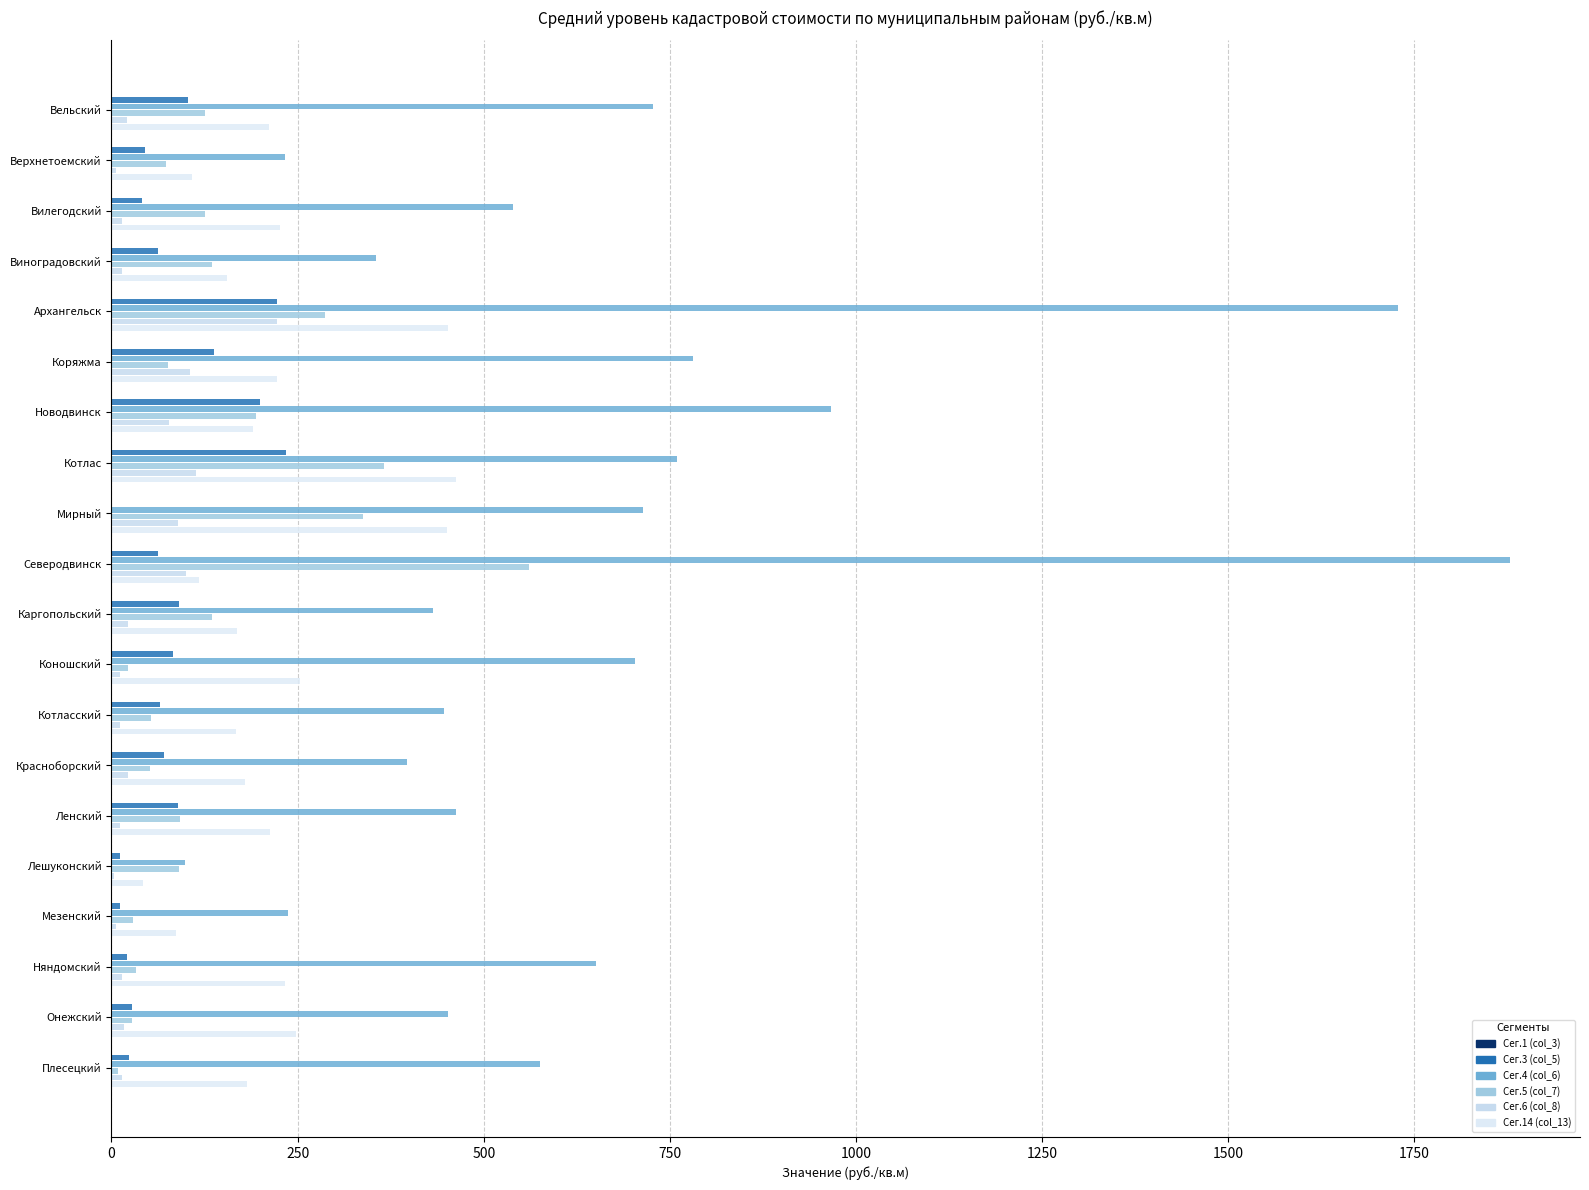

Count the number of categories in the chart.

20